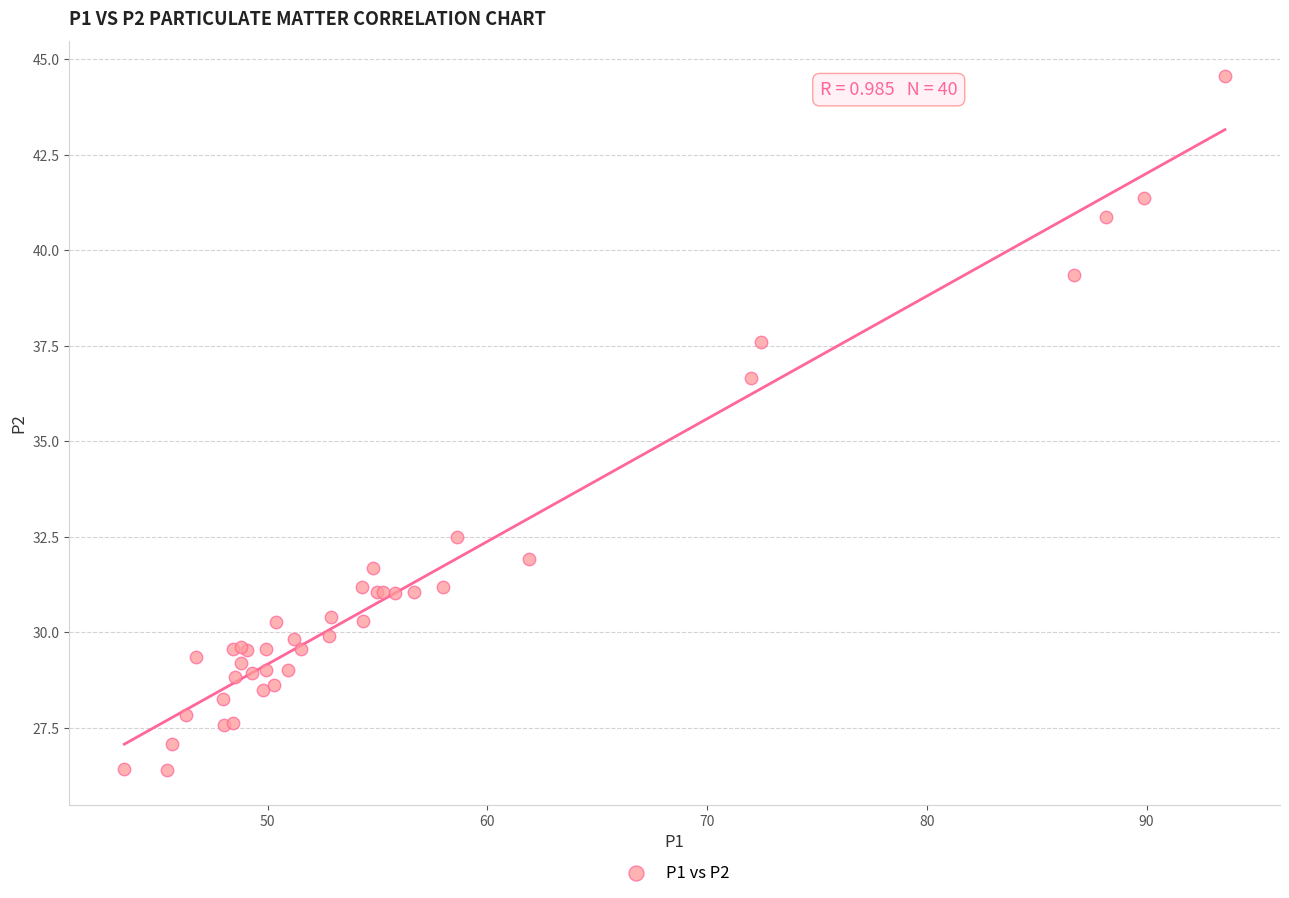

What Y value in the scatter plot is closest to 35?

36.7